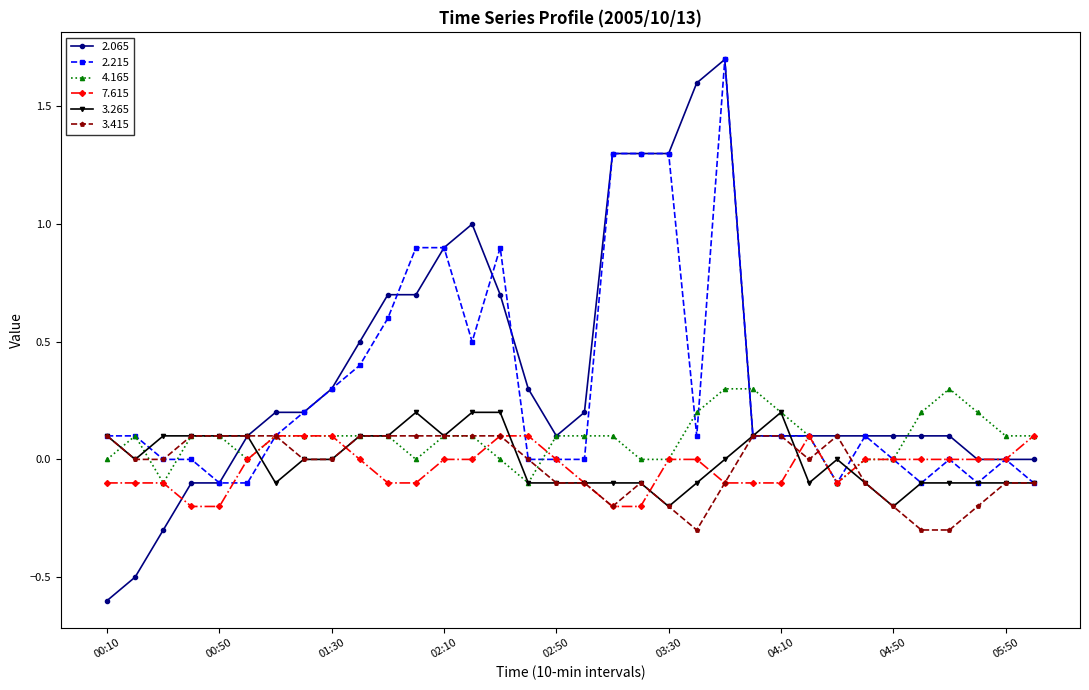

What is the greatest value displayed?

1.7